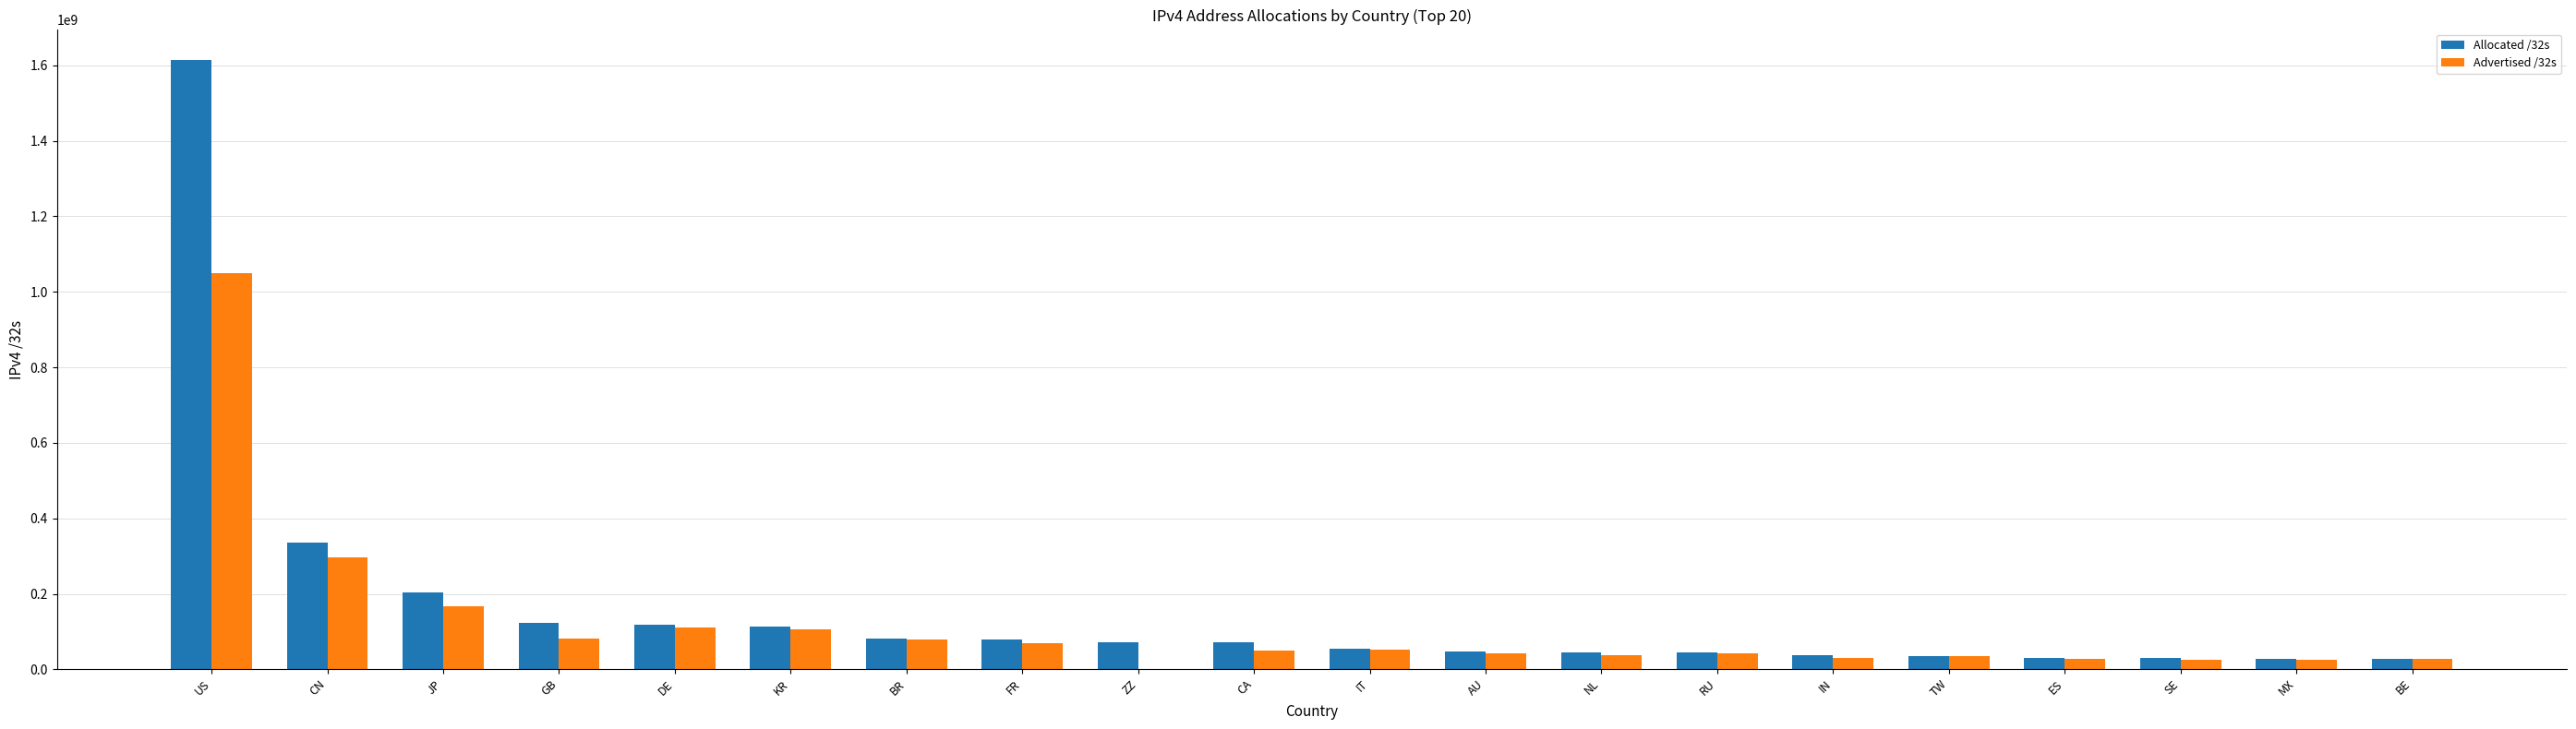

True or false: Allocated /32s has a value of 1614947584 at US.

True